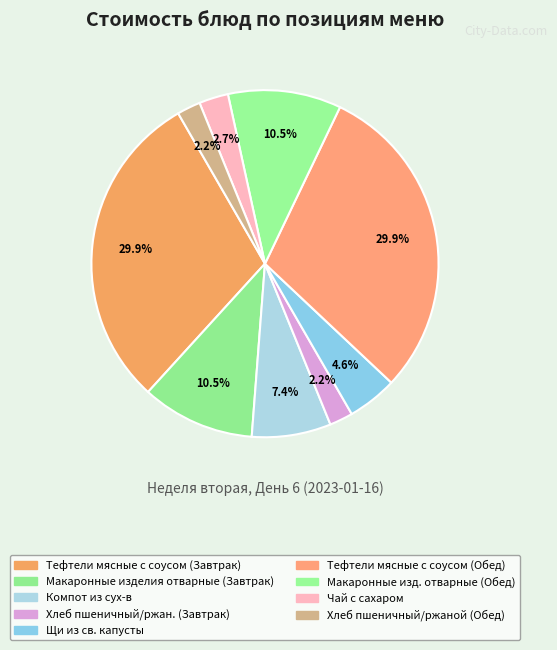

Count the number of slices in the pie.

9